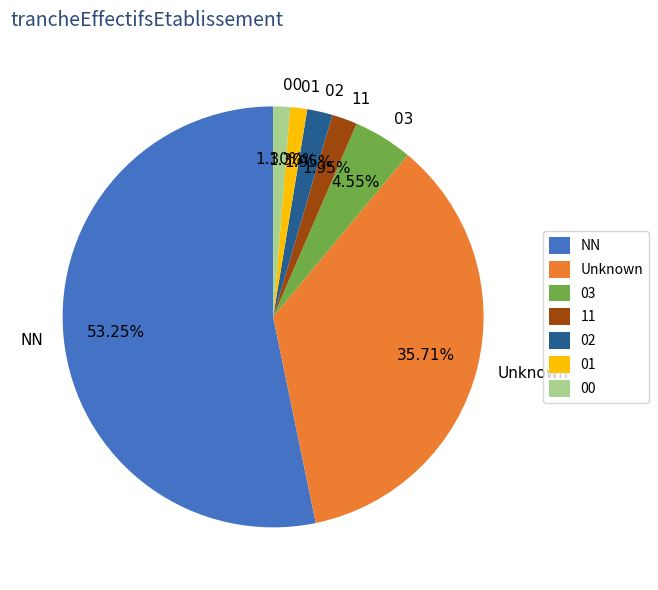

True or false: 01 accounts for 1% of the total.

True